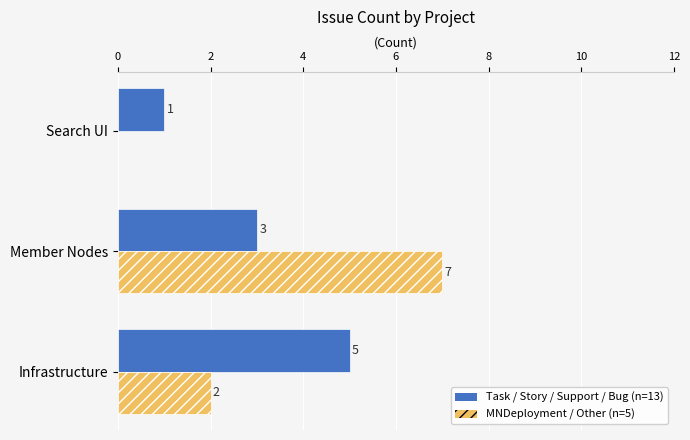

What is the greatest value displayed?

7